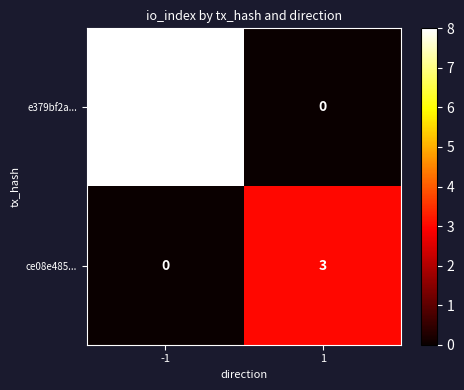

Reading right to left, what are all the values shown in this chart?

e379bf2a...: 0	8
ce08e485...: 3	0